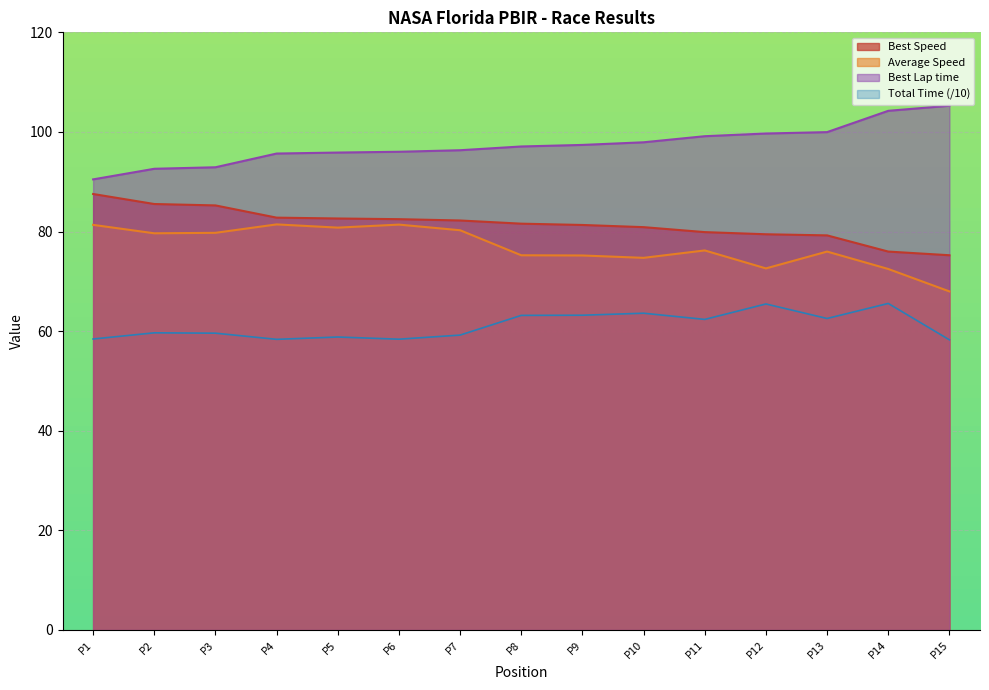

Which series has the widest spread of values?

Best Lap time